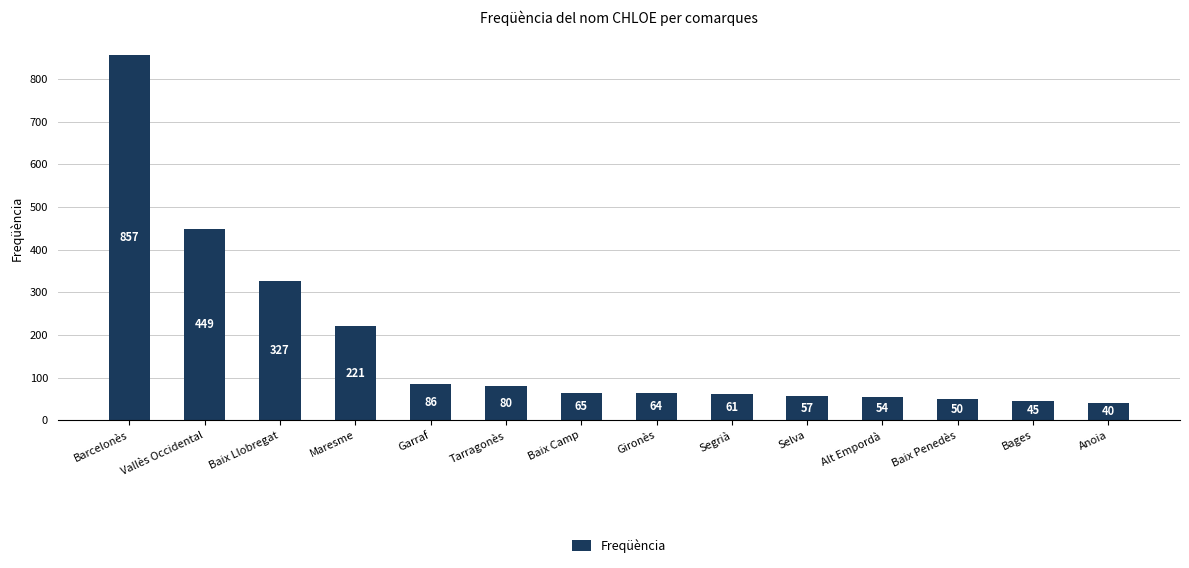

How many data points does each series have?

14